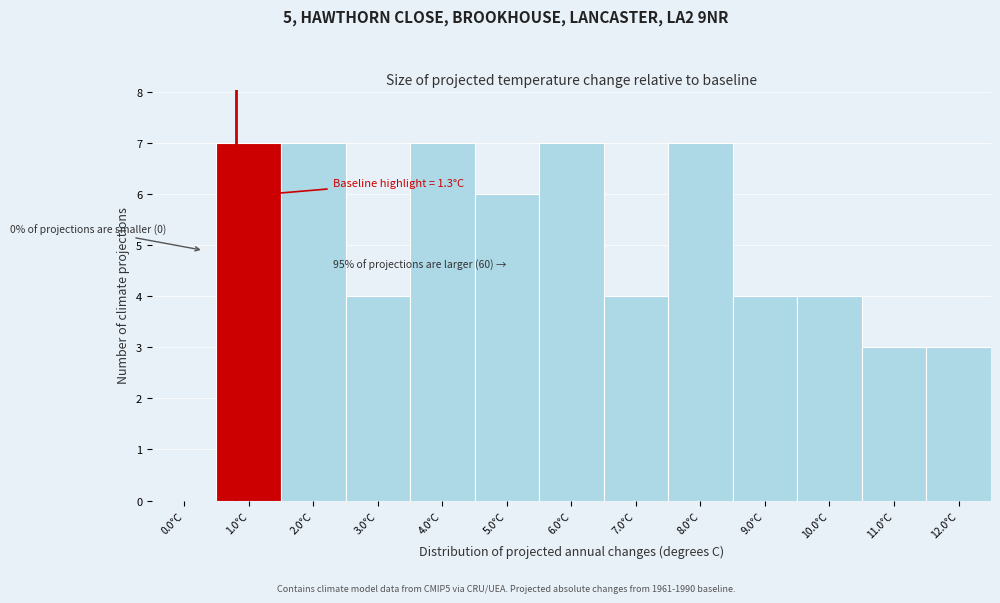

Reading left to right, extract all data points from this chart.

0.0°C=0	1.0°C=7	2.0°C=7	3.0°C=4	4.0°C=7	5.0°C=6	6.0°C=7	7.0°C=4	8.0°C=7	9.0°C=4	10.0°C=4	11.0°C=3	12.0°C=3